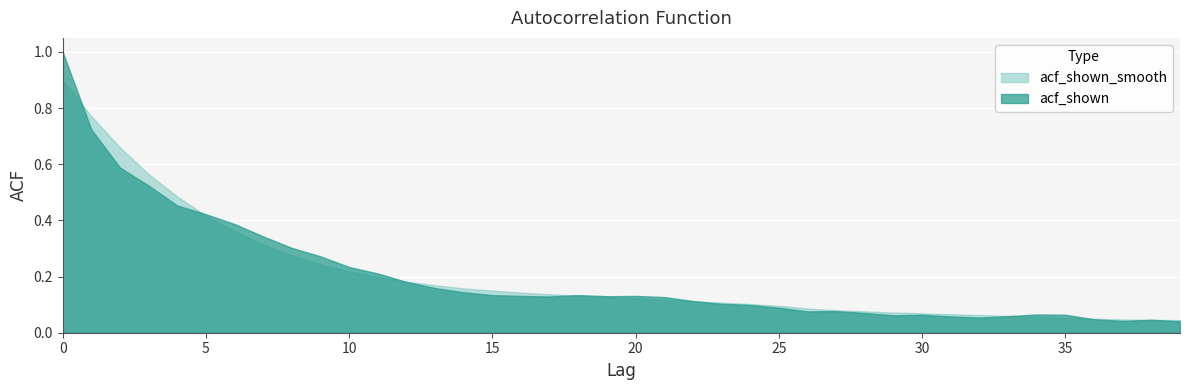

Is the value of acf_shown_smooth at 1 greater than the value of acf_shown at 23?

Yes